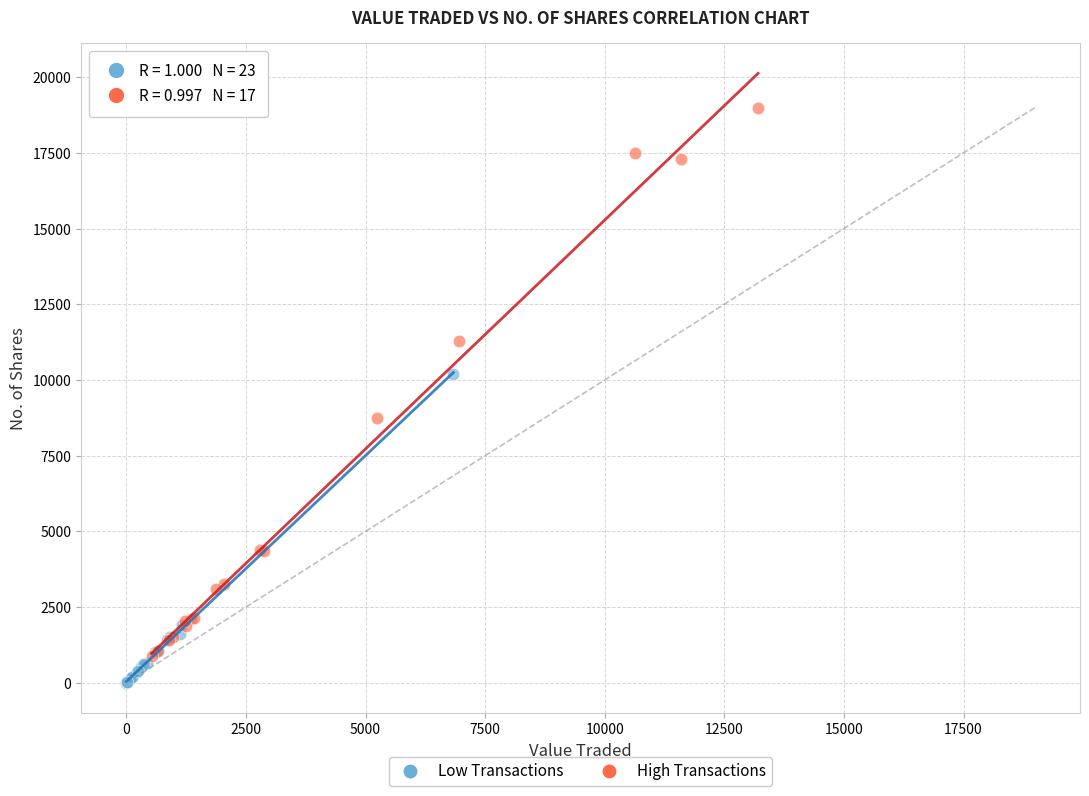

Which series has the largest Y range (max minus min)?

High Transactions